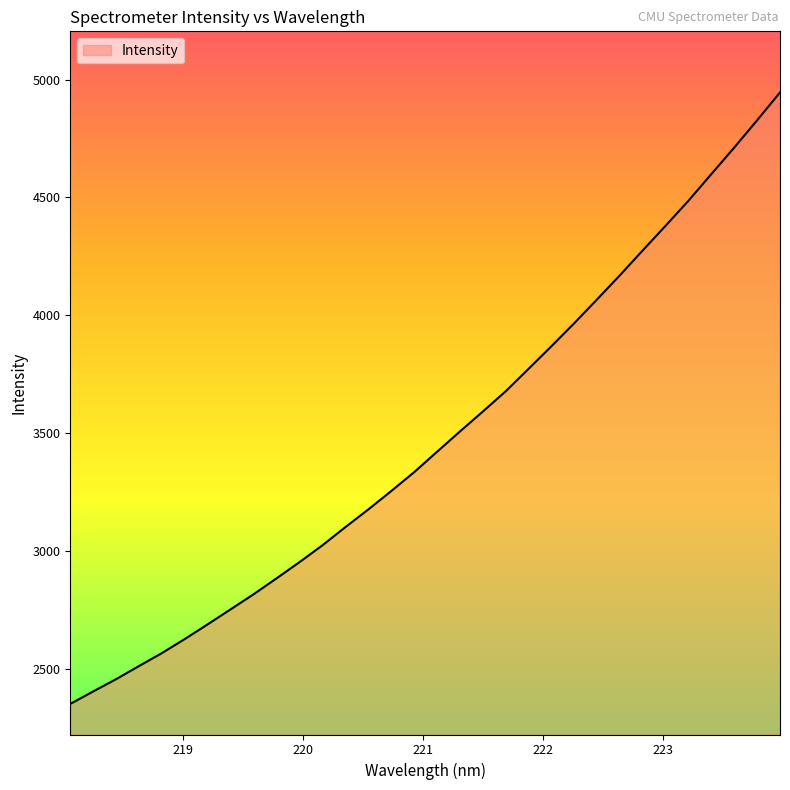

How many lines are shown in the chart?

1